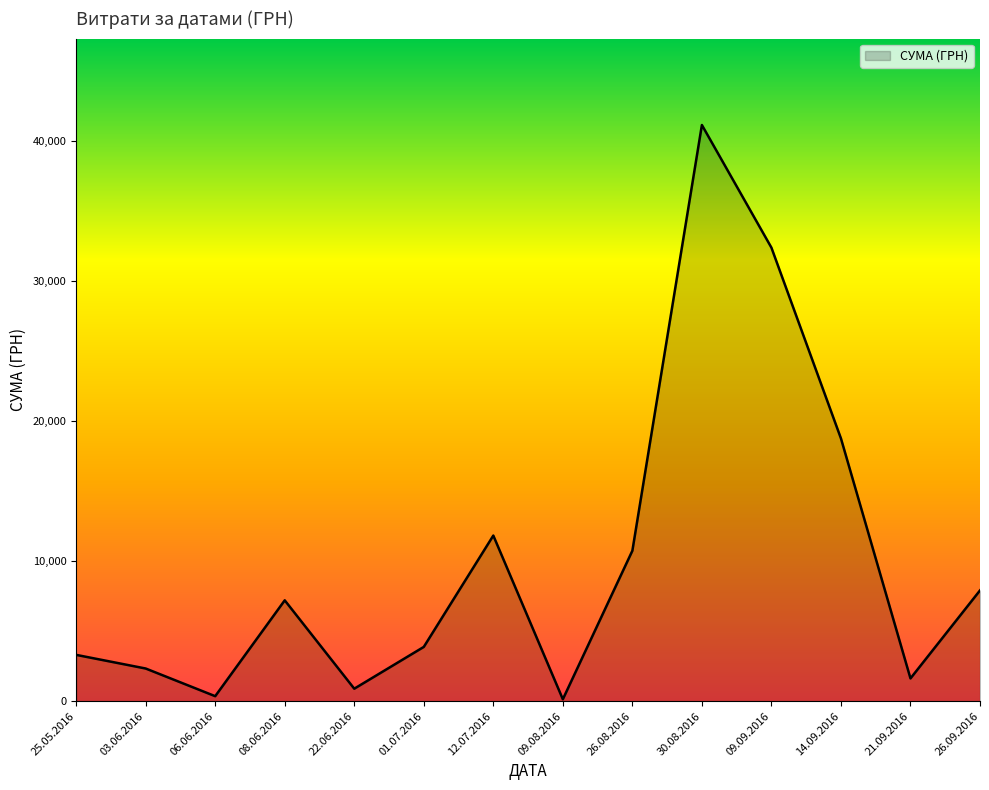

The value at 08.06.2016 is 7195.0. True or false?

True